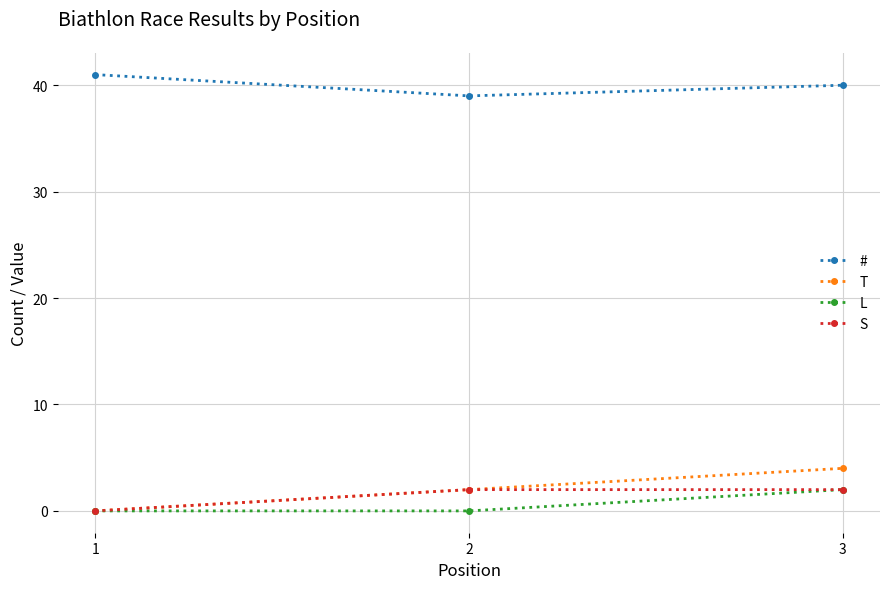

Does the chart display data point markers on the line(s)?

Yes